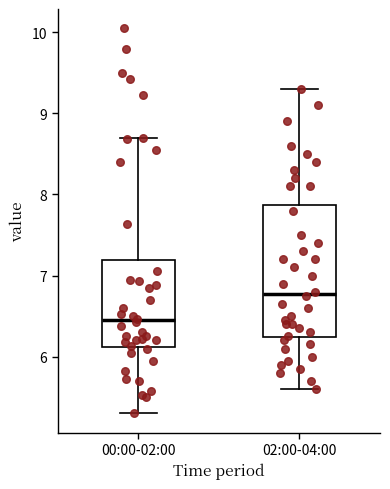

Reading left to right, read every box against the y-axis: the position of its median line, the range the box covers, and the ends of its whiskers. The values are not printed on the chart, so give them approximately, as read against the axis.

00:00-02:00: median 6.5, box 6.1 to 7.2, whiskers 5.3 to 8.7
02:00-04:00: median 6.8, box 6.2 to 7.9, whiskers 5.6 to 9.3